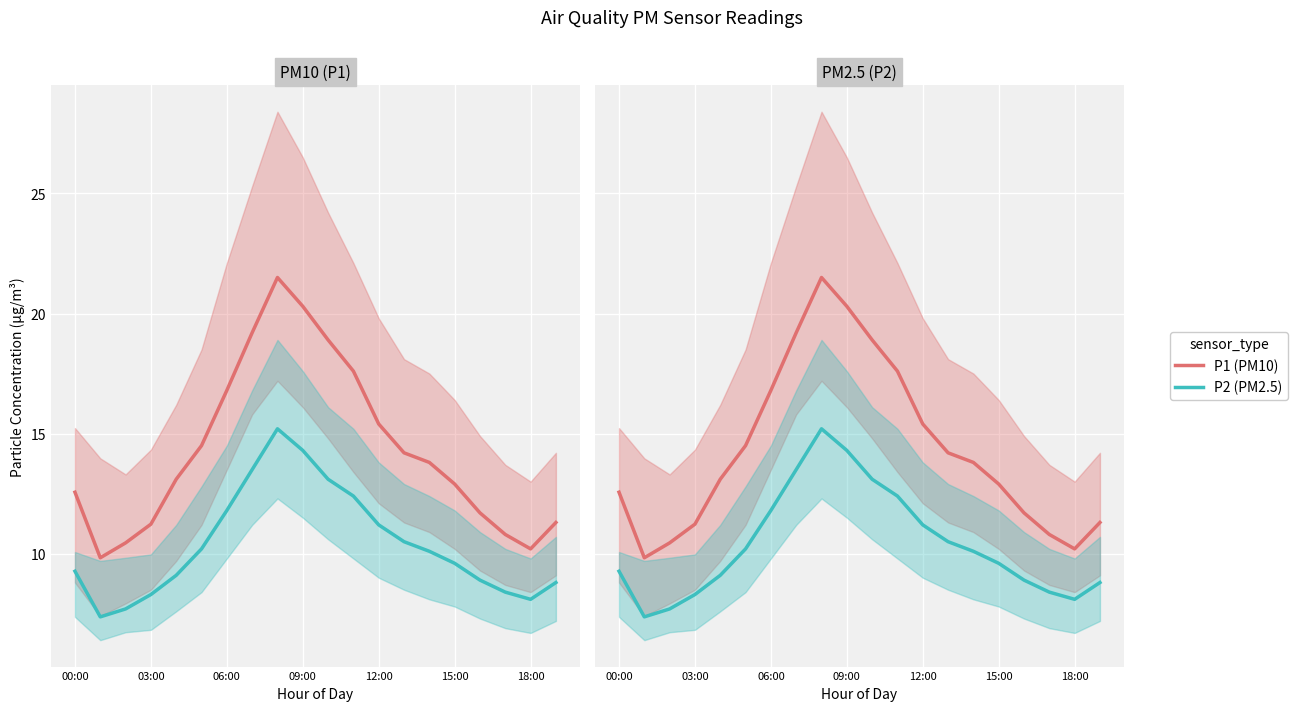

Rank the series by their average value, from lowest to highest.

P2, P1